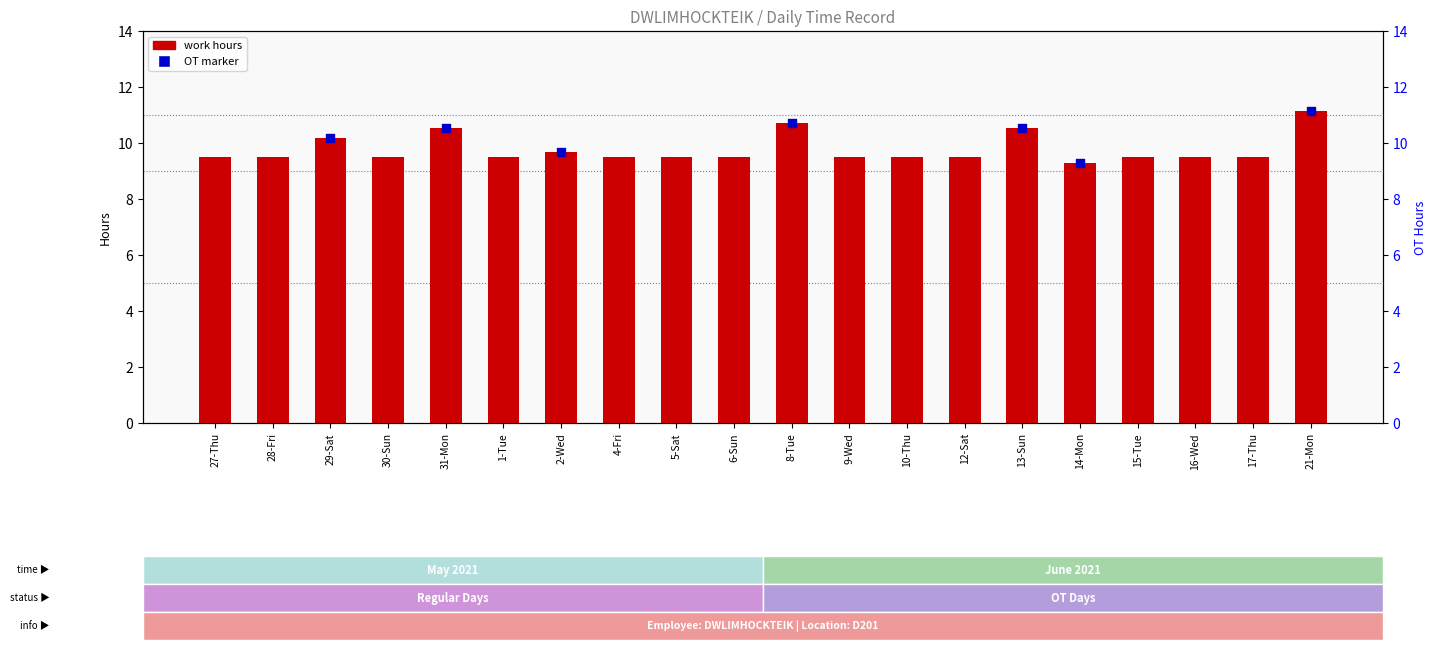

What is the change in value from 31-Mon to 14-Mon?

-1.2